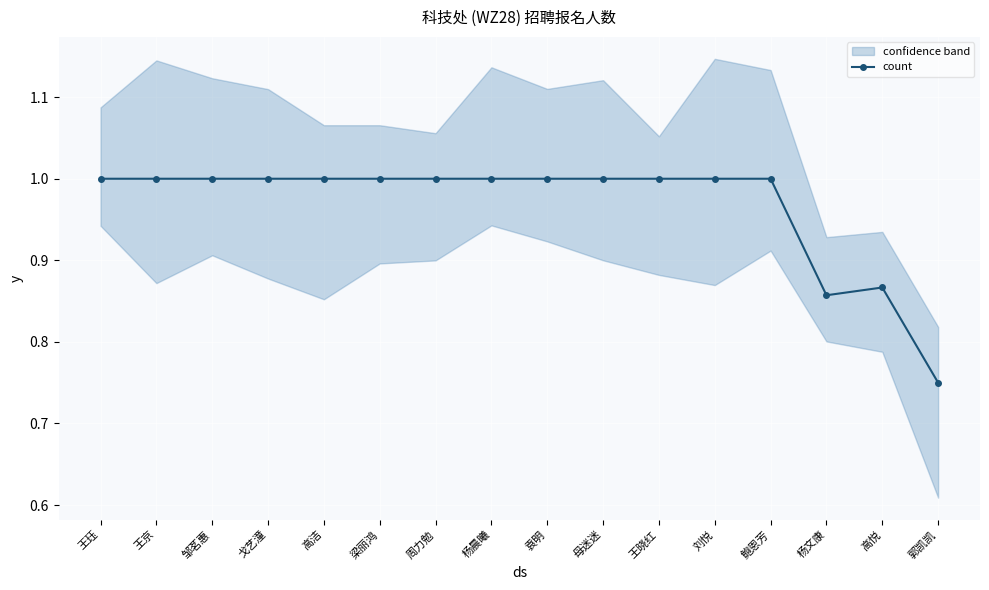

The value at 鲍恩芳 is 1.4. True or false?

False